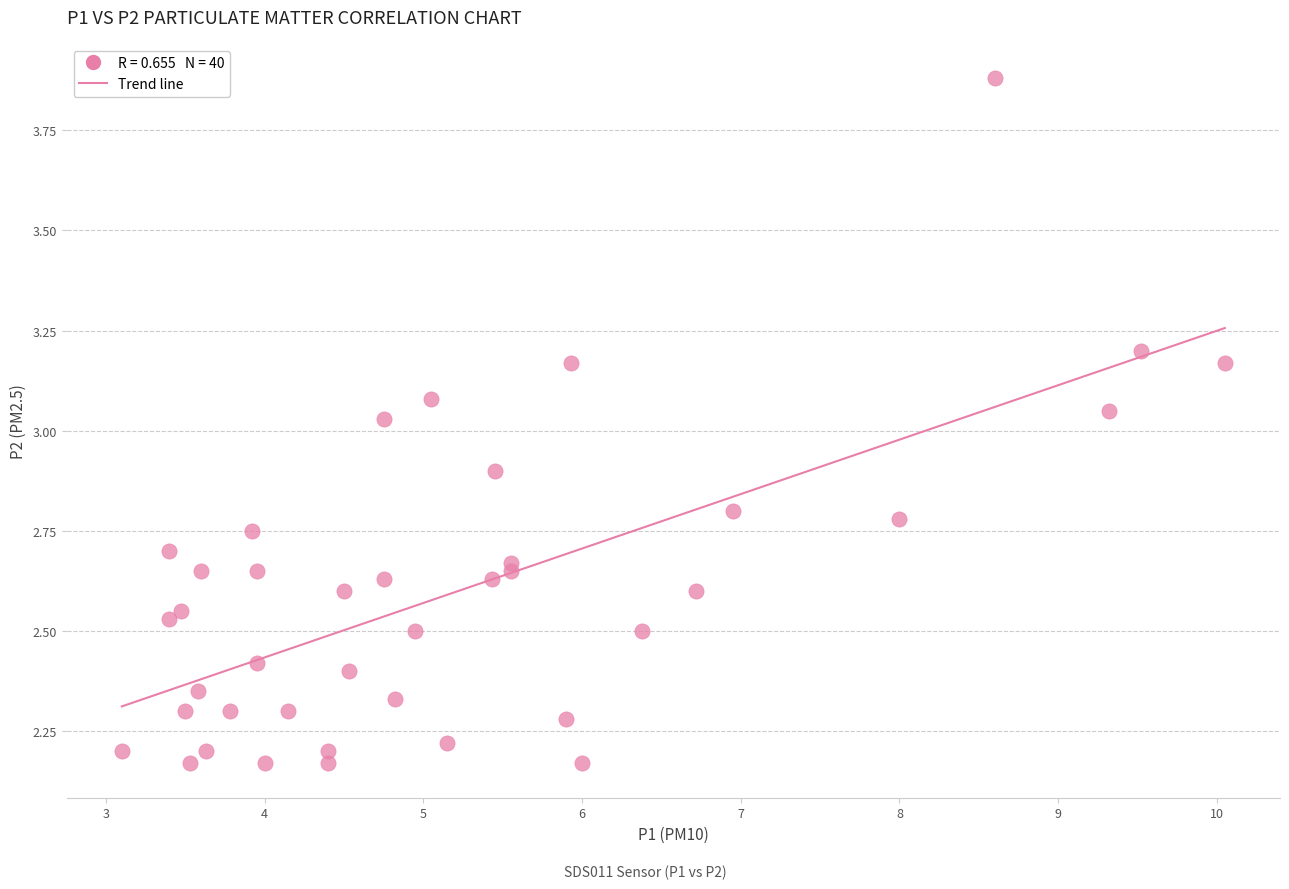

What is the range of X values (max minus min)?

7.0